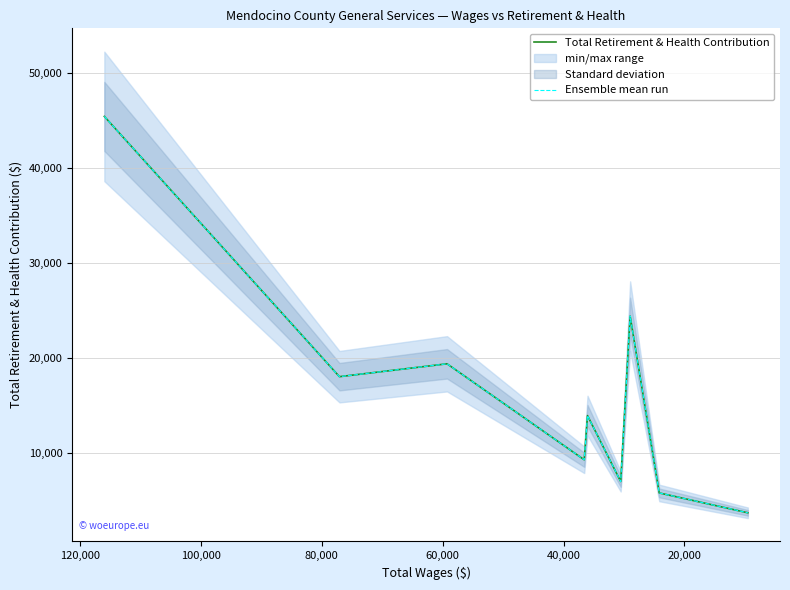

Reading left to right, transcribe all the data shown in this chart.

Total Retirement & Health Contribution: 45396	18032	19386	9295	13940	7011	24395	5808	3721
Ensemble mean run: 45396	18032	19386	9295	13940	7011	24395	5808	3721